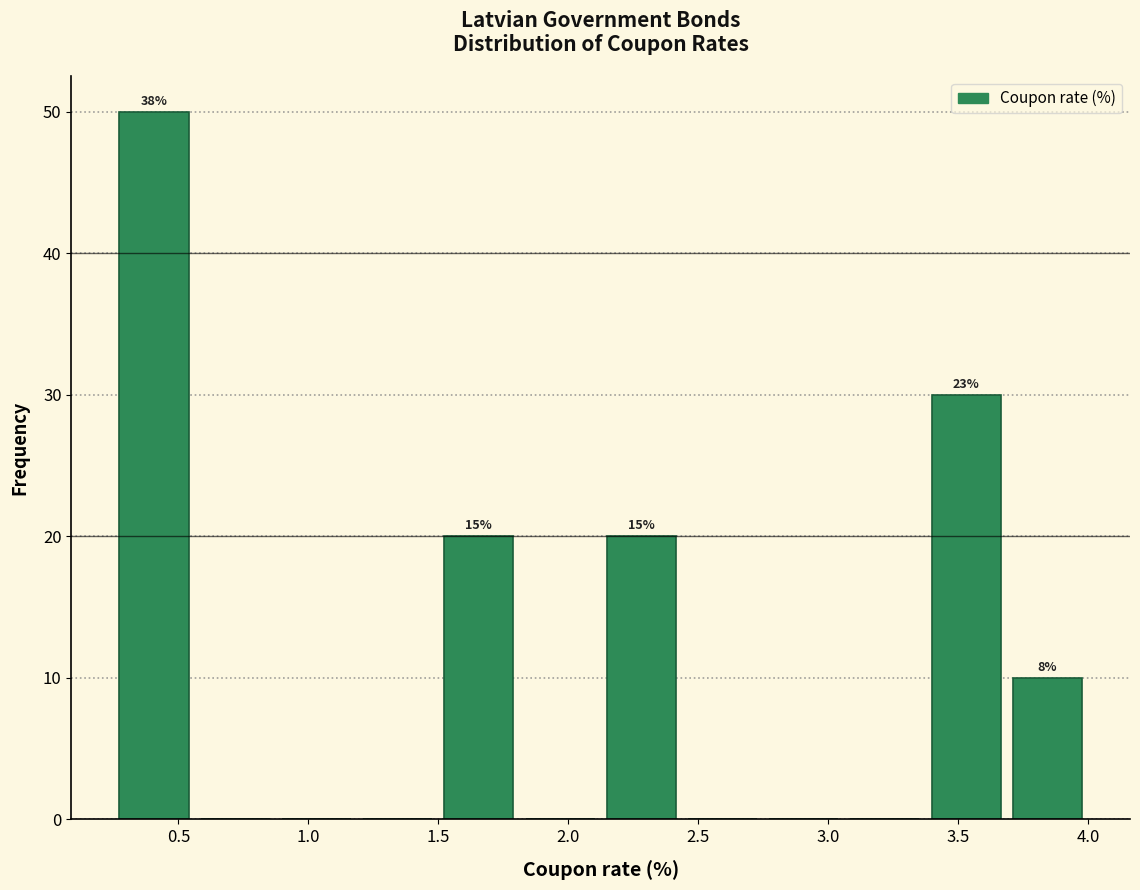

Which range on the x-axis has the tallest bar?

0.25 to 0.55